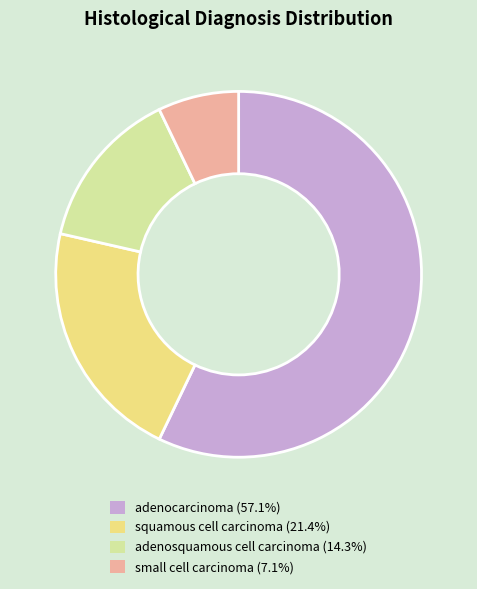

What is the smallest slice in the pie chart?

small cell carcinoma